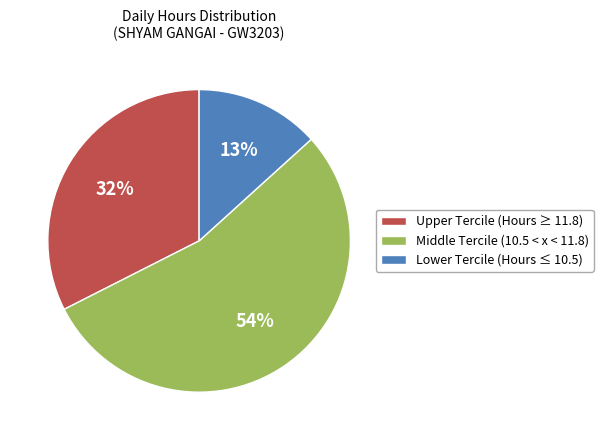

To the nearest percent, what is the difference between the largest and smallest slice percentages?

41%